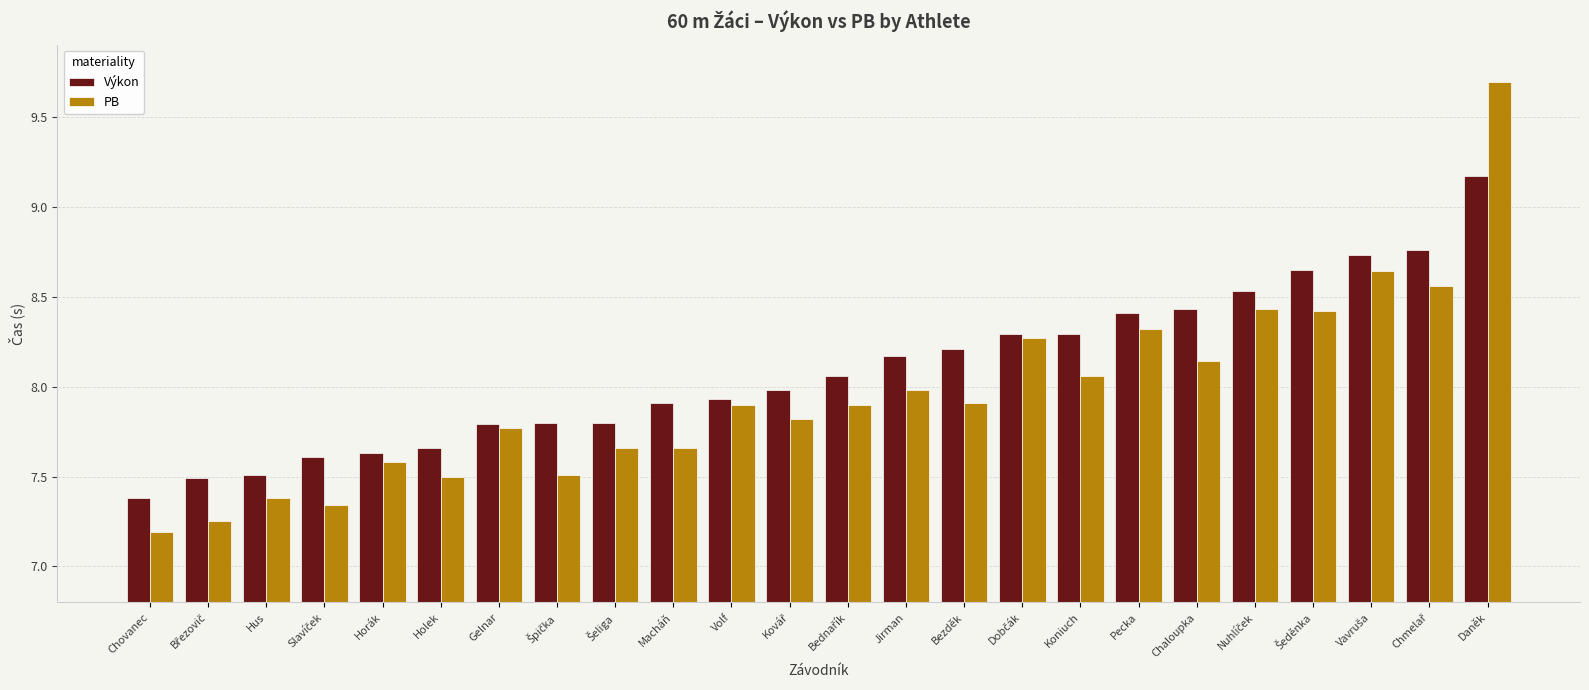

Which category has the highest value in the Výkon series?

Daněk